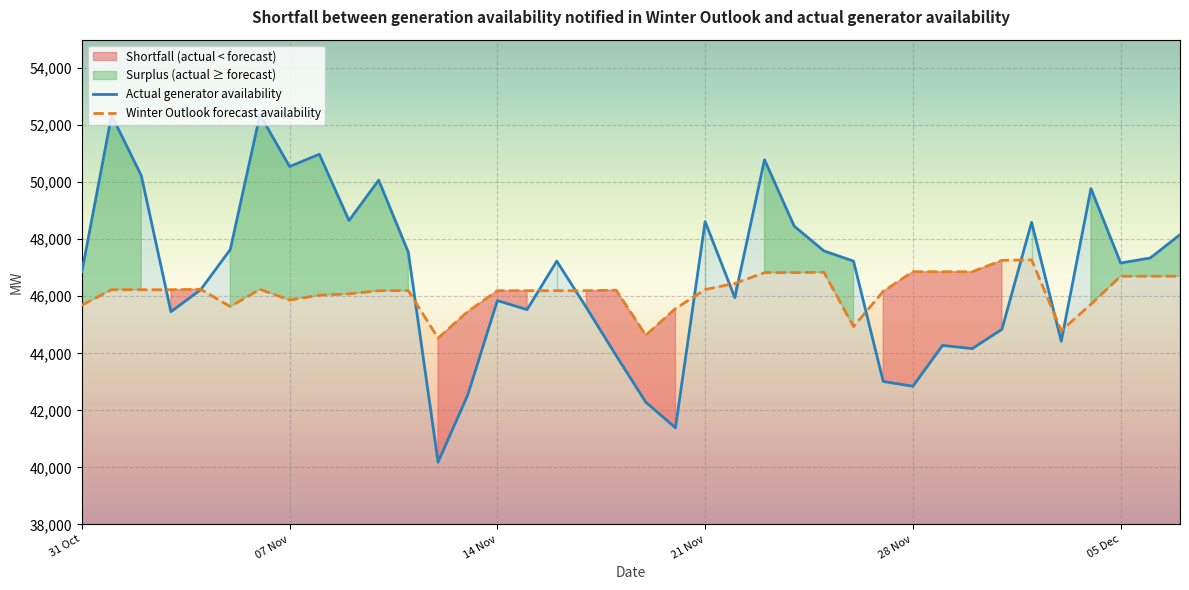

The value of Winter Outlook forecast availability at 14 Nov is 46196.0. True or false?

True